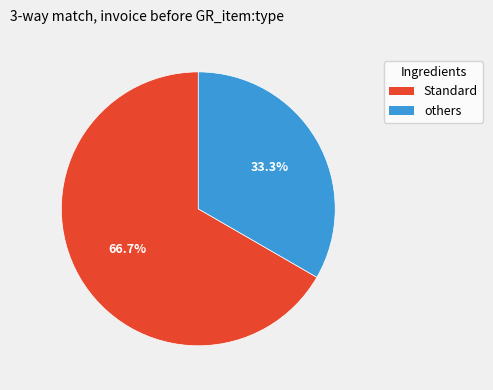

Is there a majority slice in this chart?

Yes